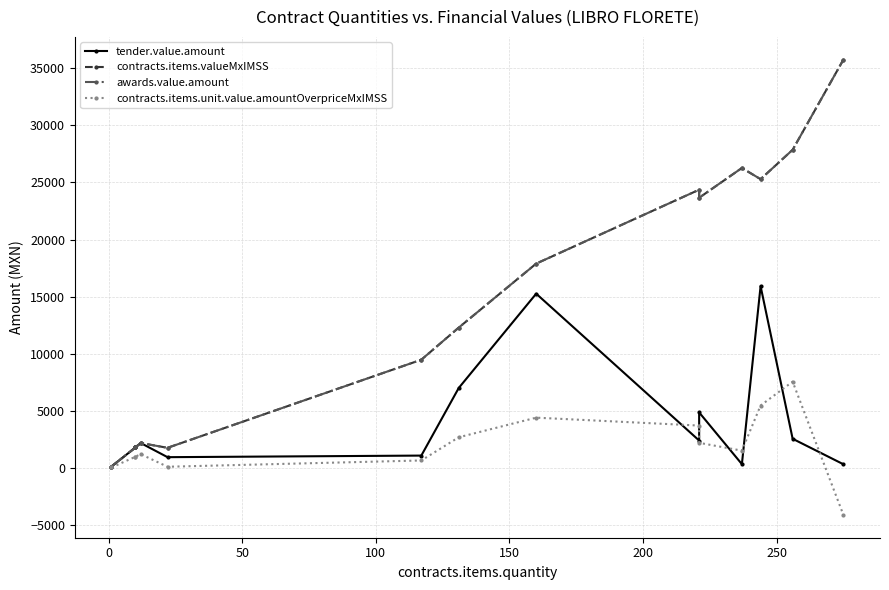

Reading right to left, what are all the values shown in this chart?

tender.value.amount: 344.5	2573.6	15920.0	355.0	4878.1	2420.0	15261.3	7012.0	1103.7	964.7	2197.8	1831.5	1815.0	147.2
contracts.items.valueMxIMSS: 35728.0	27845.9	25275.5	26254.9	23649.2	24354.2	17891.8	12293.6	9486.8	1783.8	2197.8	1831.5	1815.0	147.2
awards.value.amount: 35728.0	27845.9	25275.5	26254.9	23649.2	24354.2	17891.8	12293.6	9486.8	1783.8	2197.8	1831.5	1815.0	147.2
contracts.items.unit.value.amountOverpriceMxIMSS: -4088.5	7570.4	5482.6	1535.1	2218.7	3728.4	4419.8	2703.9	676.2	127.1	1222.7	1018.9	1001.2	66.0